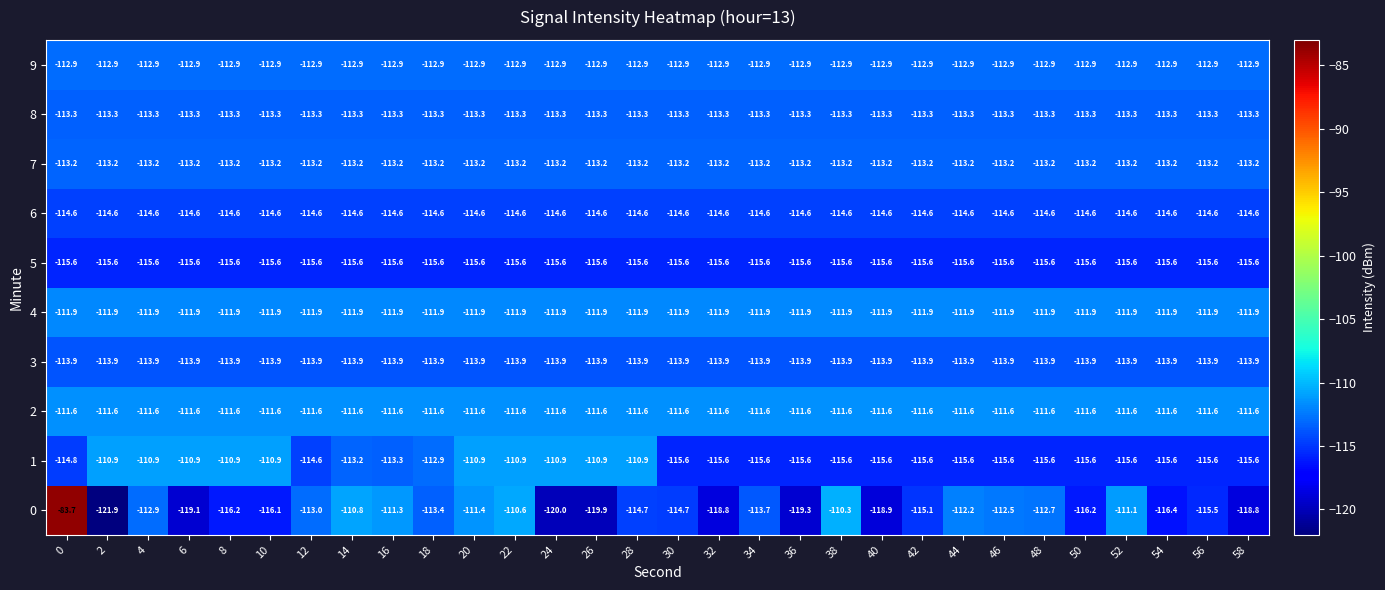

Is the value of 5 at 10 greater than the value of 3 at 2?

No